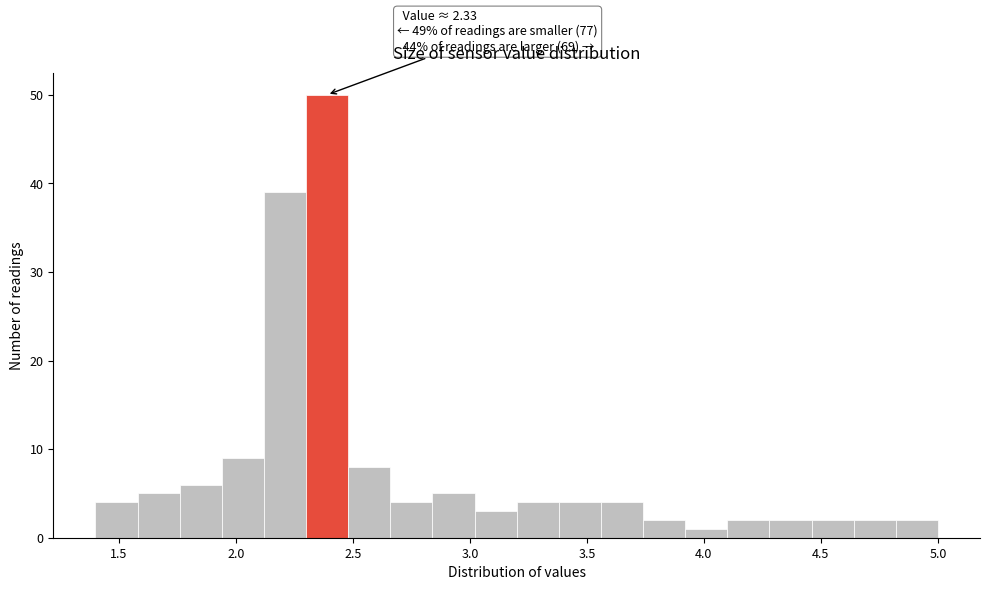

Around what value on the x-axis is the tallest bar? Give the approximate position of its centre, as read against the axis.

2.40